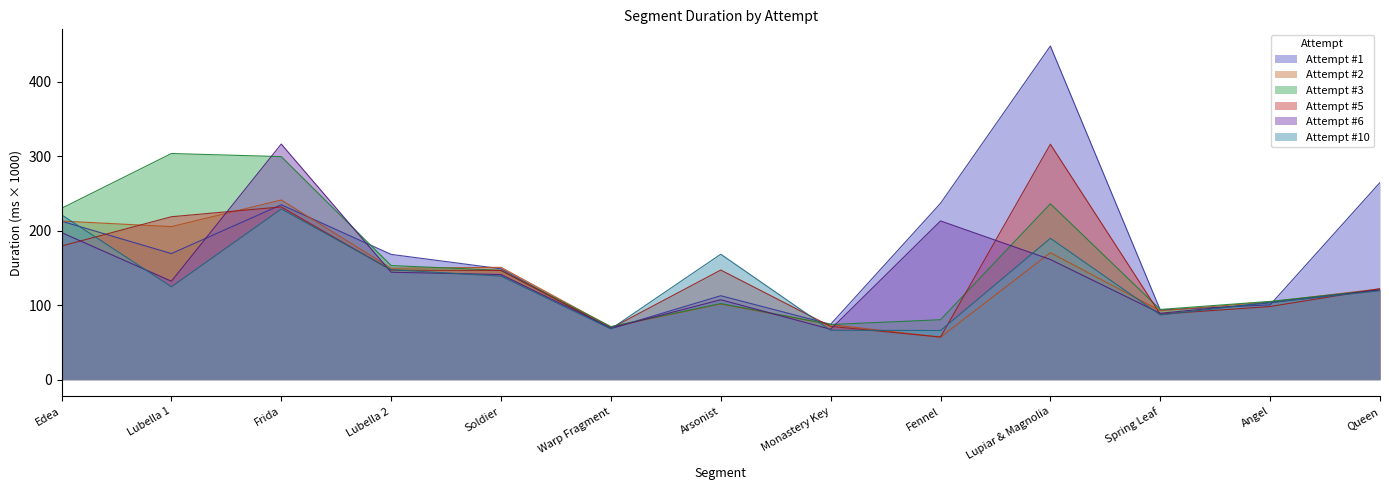

Reading left to right, extract all data points from this chart.

Attempt #1: Edea=212.9	Lubella 1=169.4	Frida=235.0	Lubella 2=168.3	Soldier=149.0	Warp Fragment=68.6	Arsonist=112.8	Monastery Key=74.4	Fennel=236.9	Lupiar & Magnolia=448.2	Spring Leaf=93.6	Angel=100.5	Queen=264.9
Attempt #2: Edea=213.1	Lubella 1=205.6	Frida=241.4	Lubella 2=149.7	Soldier=151.0	Warp Fragment=70.9	Arsonist=101.7	Monastery Key=74.0	Fennel=57.2	Lupiar & Magnolia=170.6	Spring Leaf=92.5	Angel=104.5	Queen=122.1
Attempt #3: Edea=230.2	Lubella 1=303.8	Frida=299.7	Lubella 2=153.3	Soldier=146.9	Warp Fragment=71.3	Arsonist=102.3	Monastery Key=74.1	Fennel=80.5	Lupiar & Magnolia=236.3	Spring Leaf=94.4	Angel=105.2	Queen=120.8
Attempt #5: Edea=179.6	Lubella 1=218.9	Frida=232.1	Lubella 2=147.2	Soldier=146.7	Warp Fragment=69.0	Arsonist=147.3	Monastery Key=71.6	Fennel=57.3	Lupiar & Magnolia=316.3	Spring Leaf=88.1	Angel=98.3	Queen=122.2
Attempt #6: Edea=197.6	Lubella 1=132.3	Frida=316.5	Lubella 2=144.3	Soldier=141.3	Warp Fragment=69.3	Arsonist=107.4	Monastery Key=67.7	Fennel=213.3	Lupiar & Magnolia=161.4	Spring Leaf=89.2	Angel=103.3	Queen=120.6
Attempt #10: Edea=221.5	Lubella 1=124.8	Frida=229.4	Lubella 2=147.8	Soldier=139.1	Warp Fragment=68.2	Arsonist=168.6	Monastery Key=66.4	Fennel=66.1	Lupiar & Magnolia=189.9	Spring Leaf=87.0	Angel=103.9	Queen=119.5